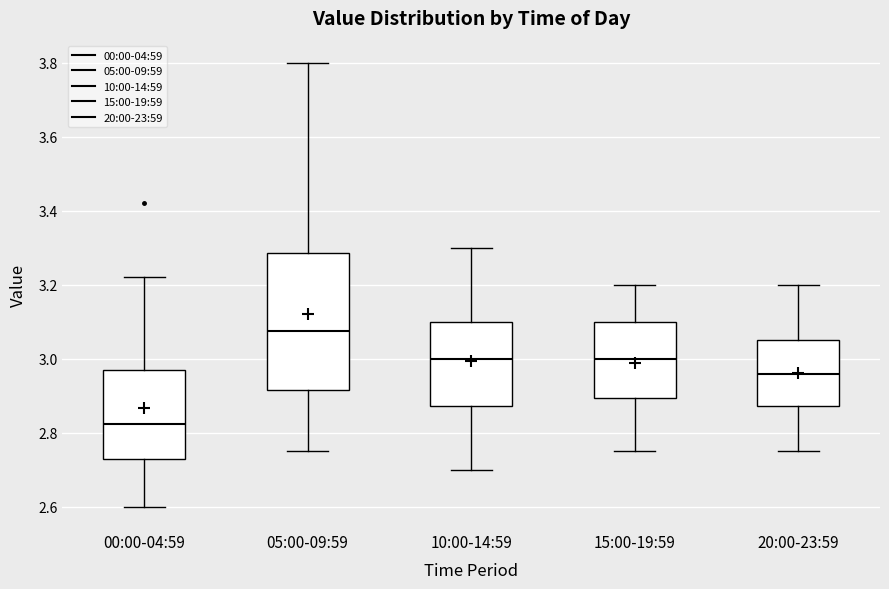

Which box has the highest median line?

05:00-09:59